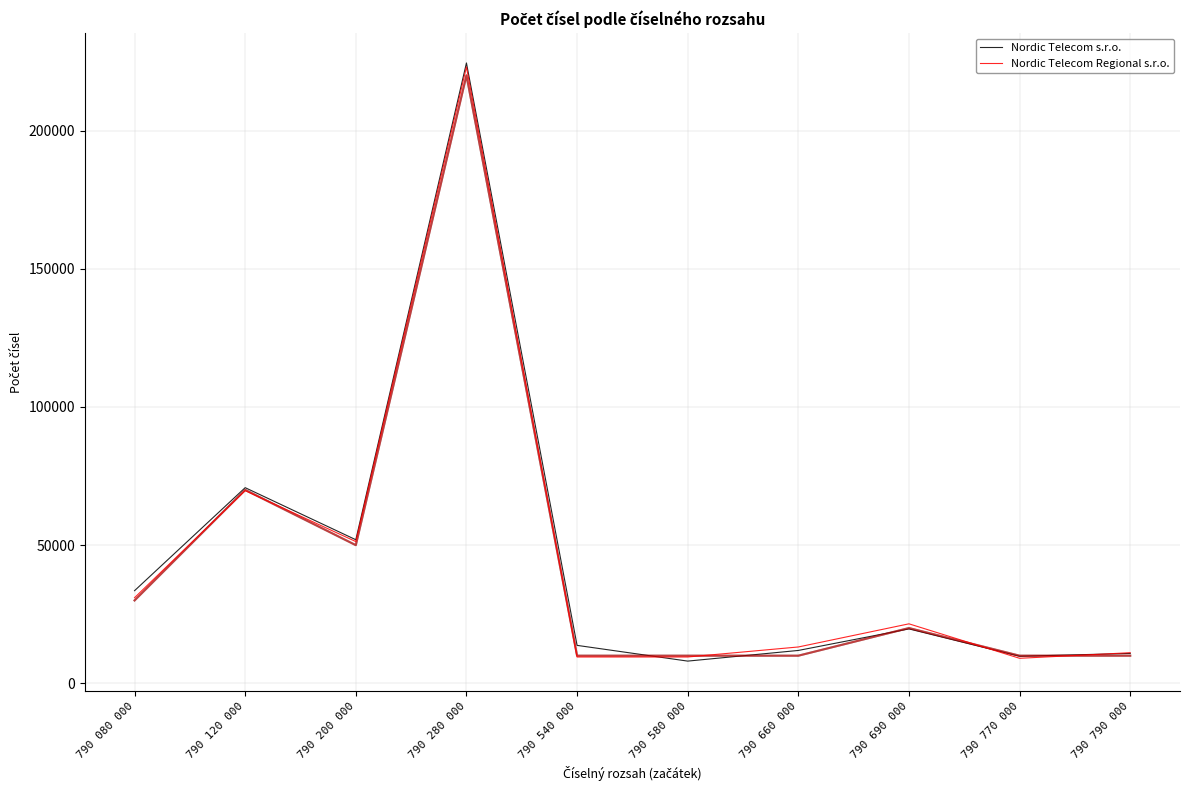

Reading left to right, what are all the values shown in this chart?

Nordic Telecom s.r.o.: 33528.1	70800.3	51957.5	224481.8	13735.1	8045.4	11900.2	19697.3	9793.6	10821.2
Nordic Telecom Regional s.r.o.: 30993.4	69723.5	51295.4	223046.1	9531.7	9531.7	13158.4	21534.9	9061.1	11085.1